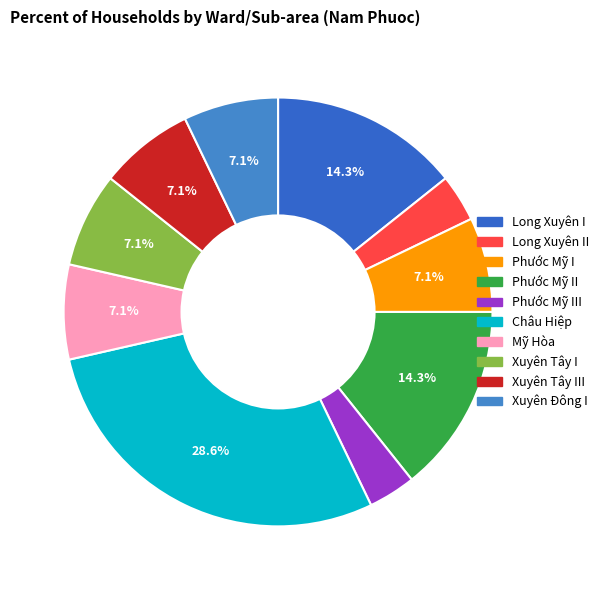

Is it true that Mỹ Hòa is 12% of the pie?

False